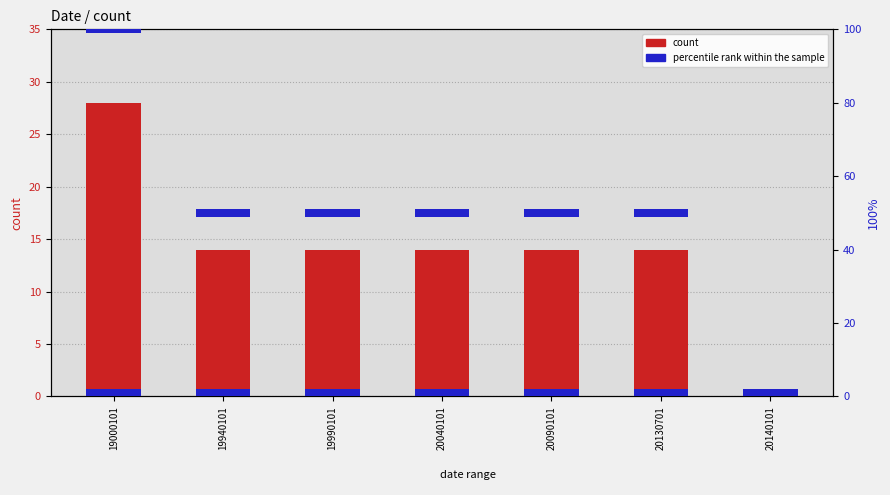

Does the chart contain any negative values?

No